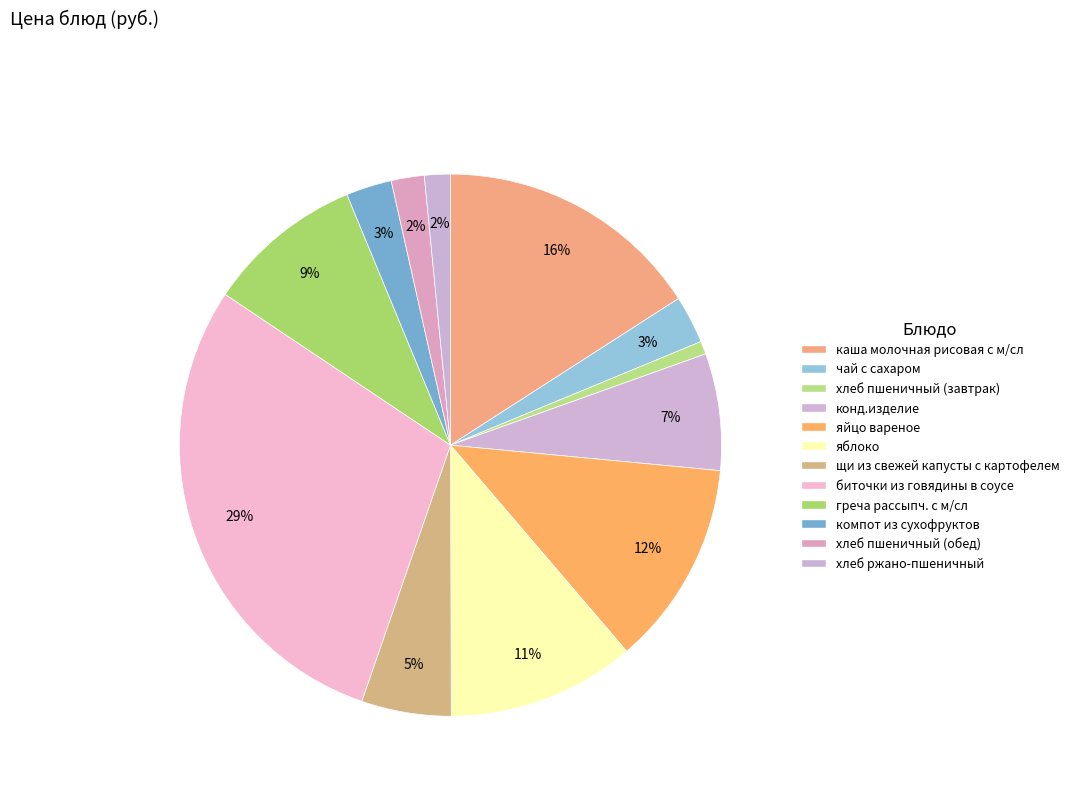

How many slices are in this pie chart?

12